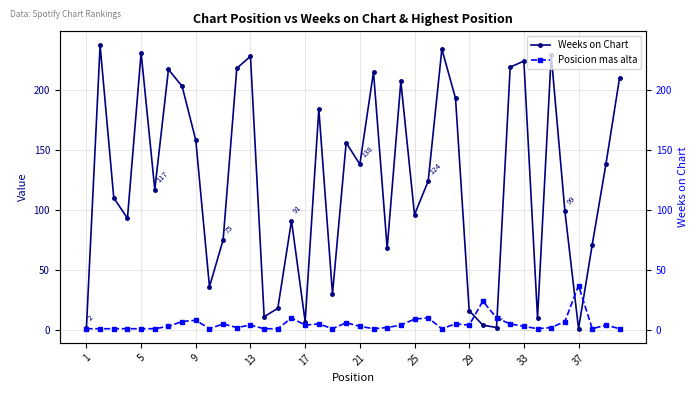

What is the highest value of the Posicion mas alta series?

37